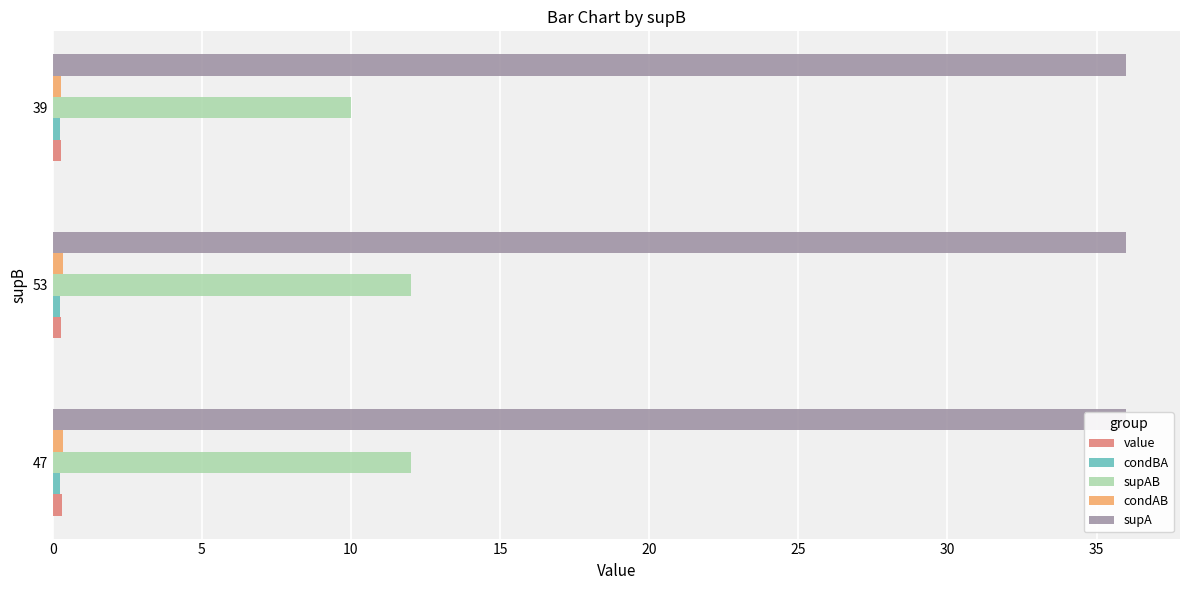

How many series are shown in this chart?

5